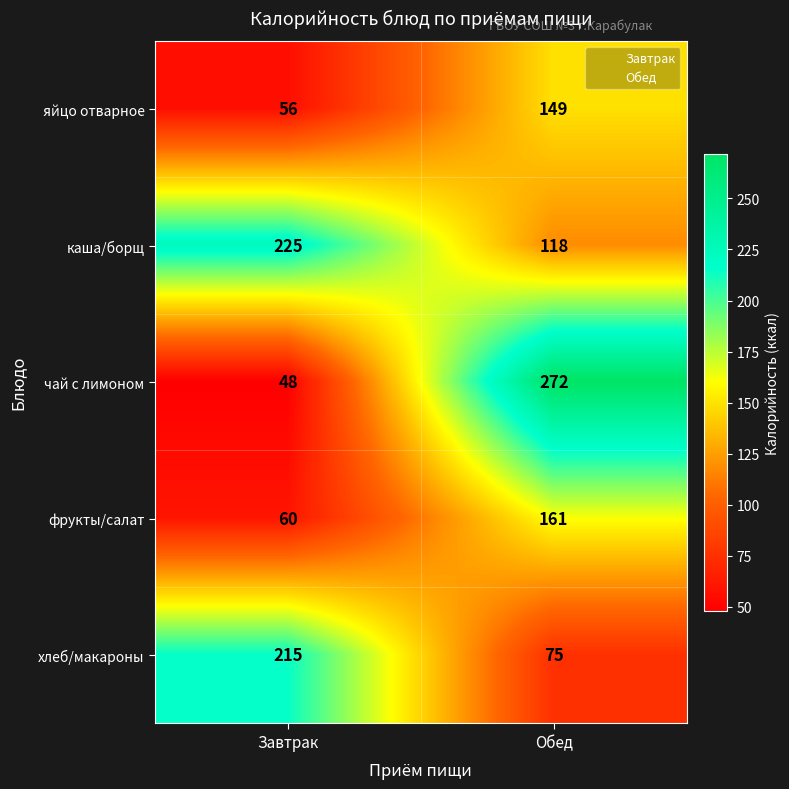

At which category does the chart reach its minimum across all series?

Завтрак